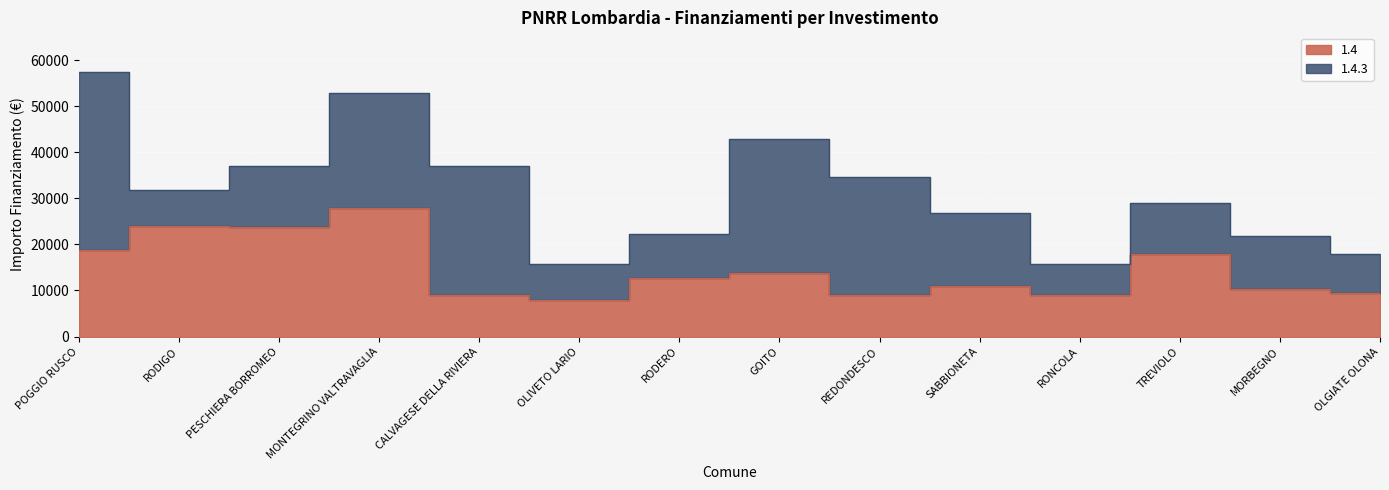

Read the value at RODIGO, to the nearest 50.

24000